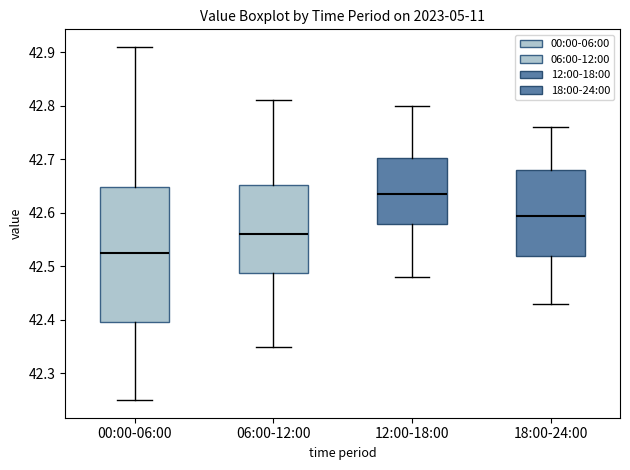

Comparing the boxes themselves (not the whiskers), which one is the tallest?

00:00-06:00